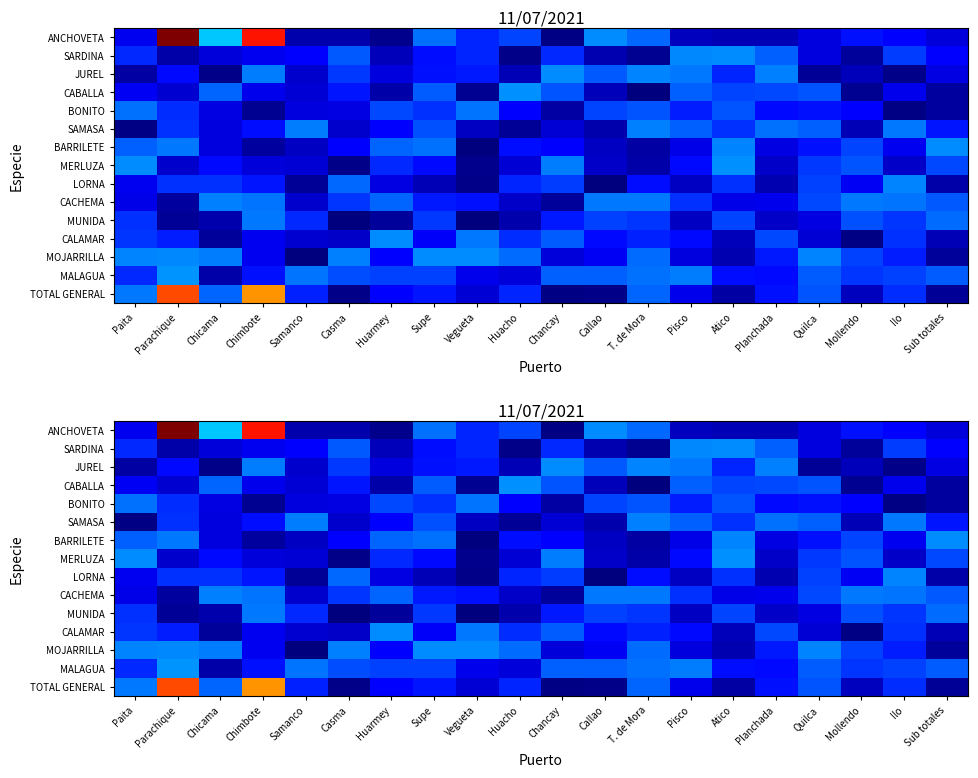

At how many categories does at least one series exceed 1194?

2